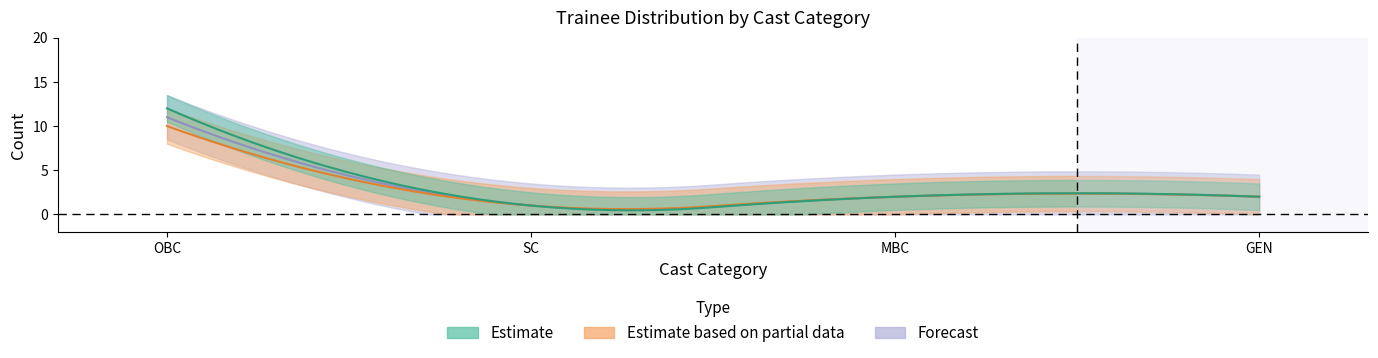

How many categories are shown in the chart?

4